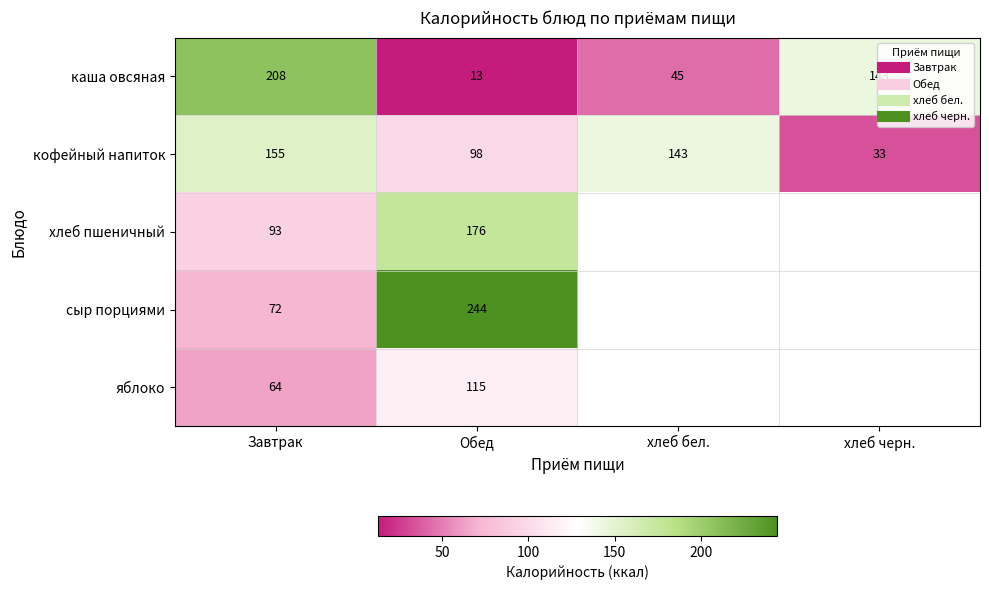

Is the value of кофейный напиток at хлеб черн. greater than the value of яблоко at хлеб бел.?

No